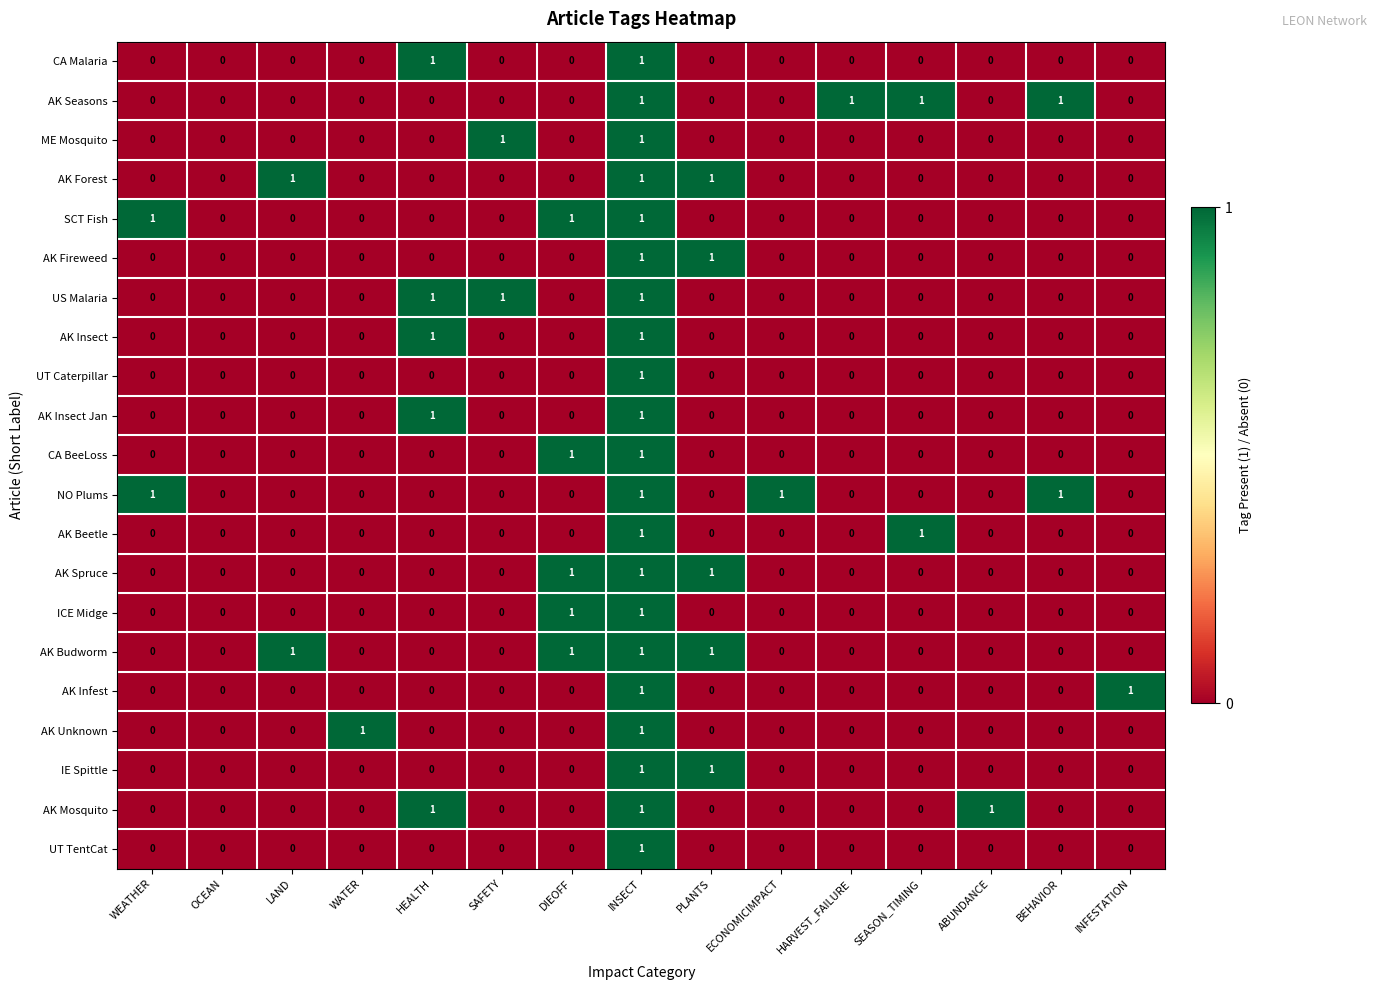

The value of AK Fireweed at INSECT is 2. True or false?

False